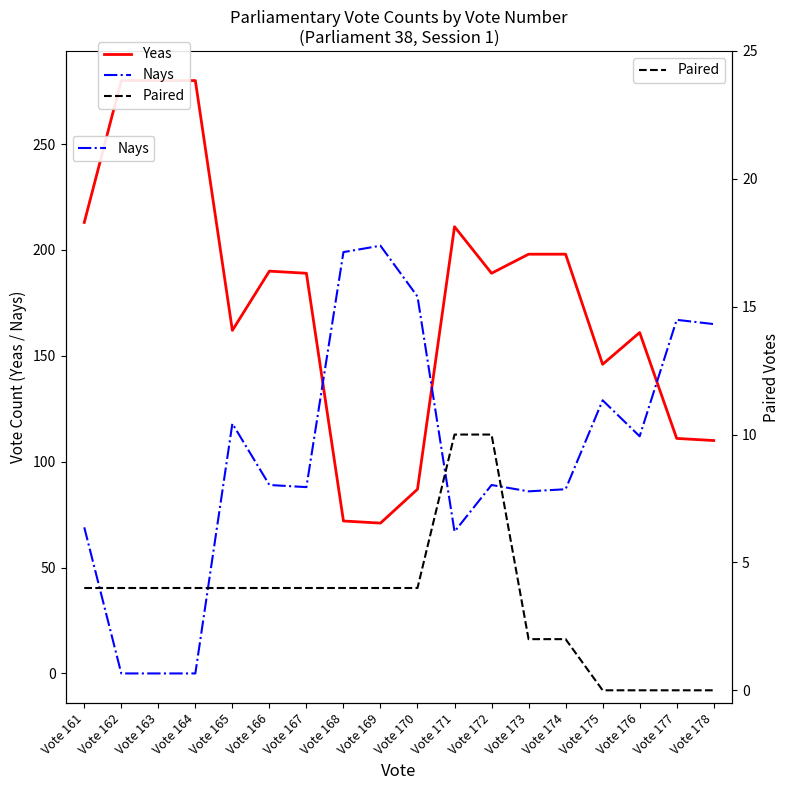

Is it true that Nays equals 89 at Vote 166?

True